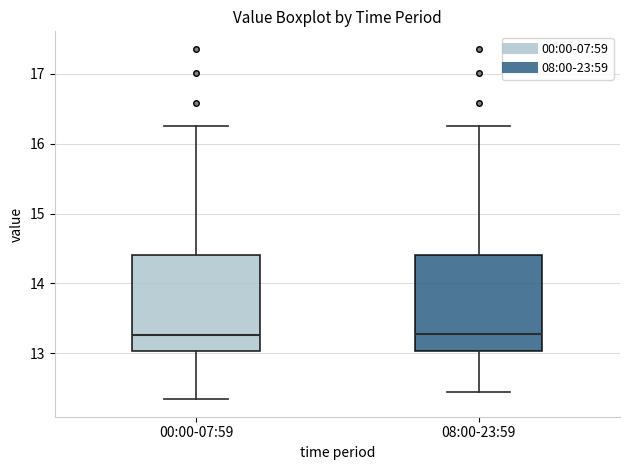

Reading left to right, transcribe this box plot: for each box, give where its median line is, the range the box spans, and where its two whiskers end, as read against the y-axis. The values are not printed on the chart, so give them approximately, as read against the axis.

00:00-07:59: median 13.3, box 13.0 to 14.4, whiskers 12.3 to 16.3
08:00-23:59: median 13.3, box 13.0 to 14.4, whiskers 12.5 to 16.3